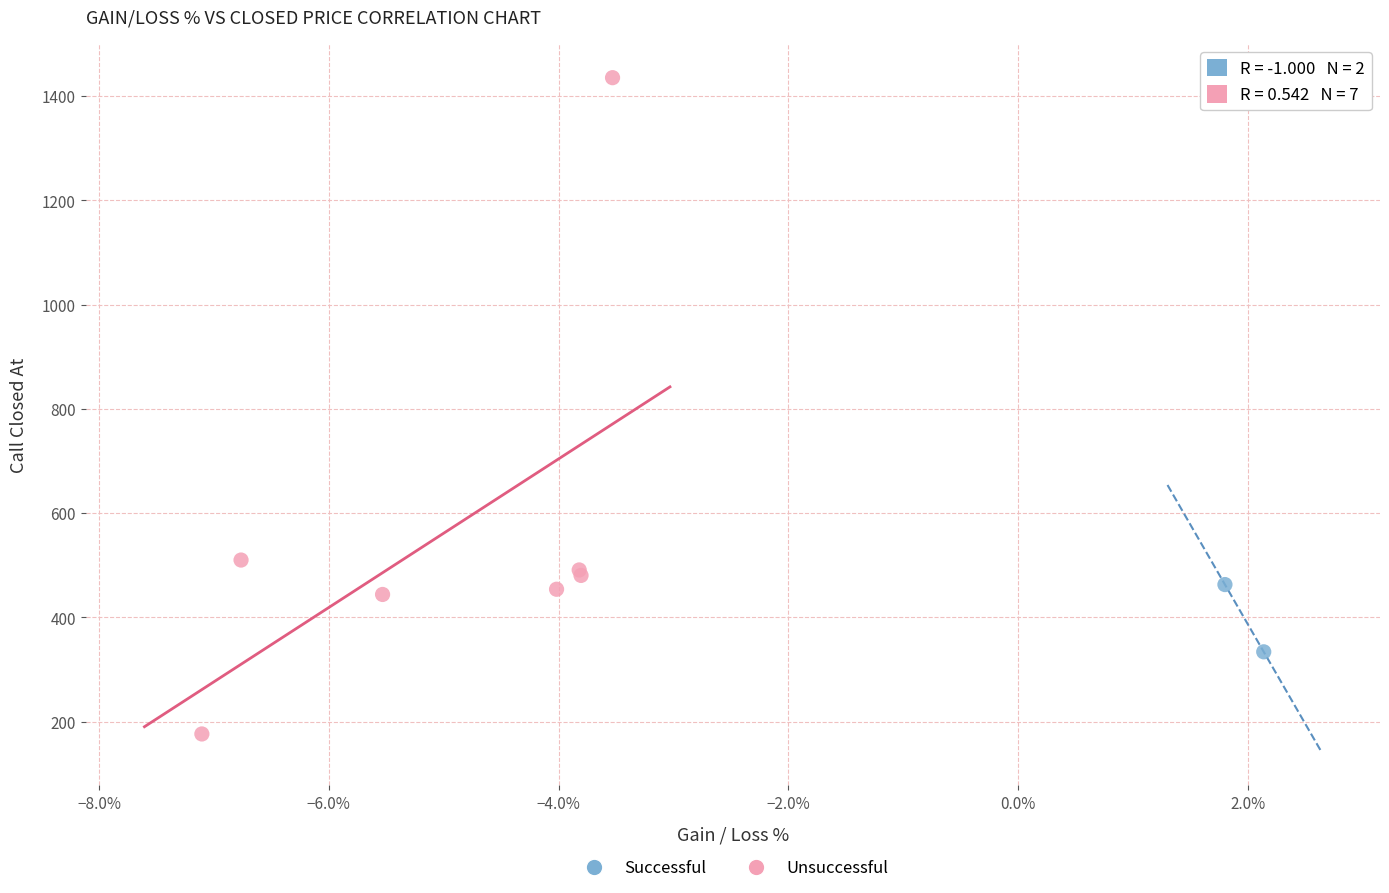

What are all the series names shown in the legend?

Successful, Unsuccessful